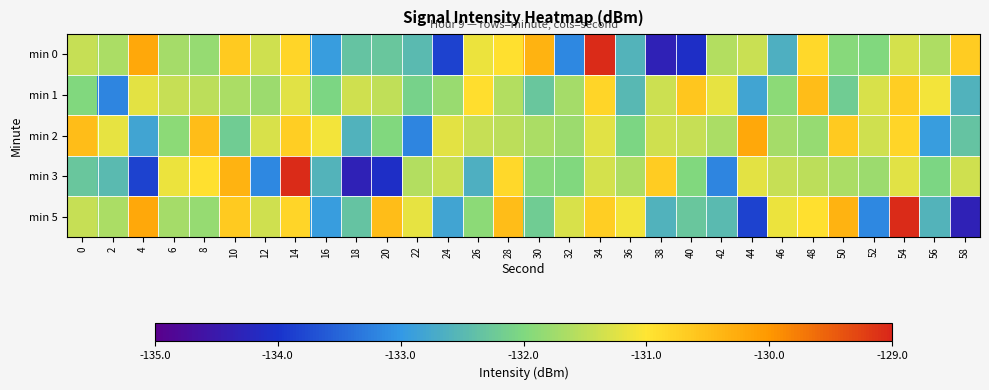

At 12, list the series in order from largest to smallest.

min 2, min 0, min 5, min 1, min 3